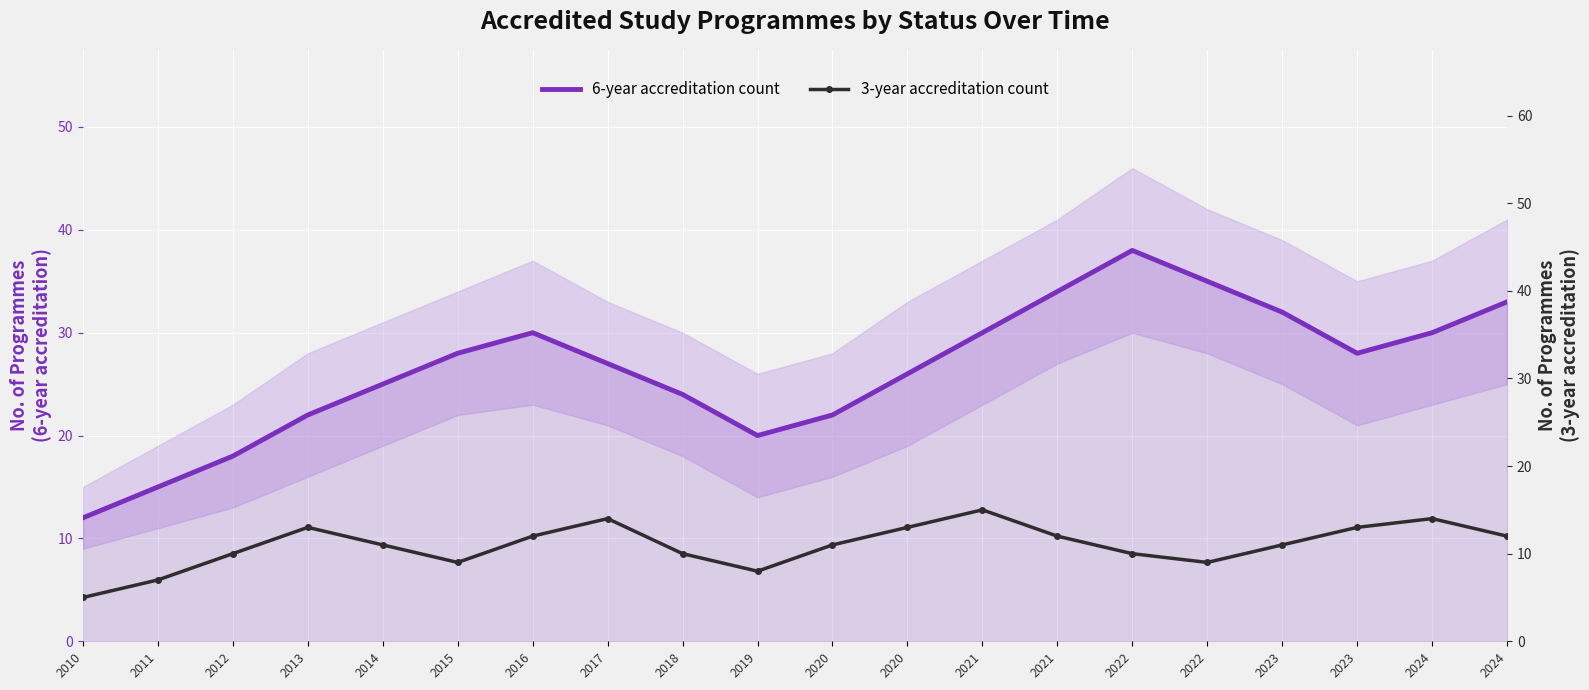

True or false: 6-year accreditation count and 3-year accreditation count cross at least once.

False